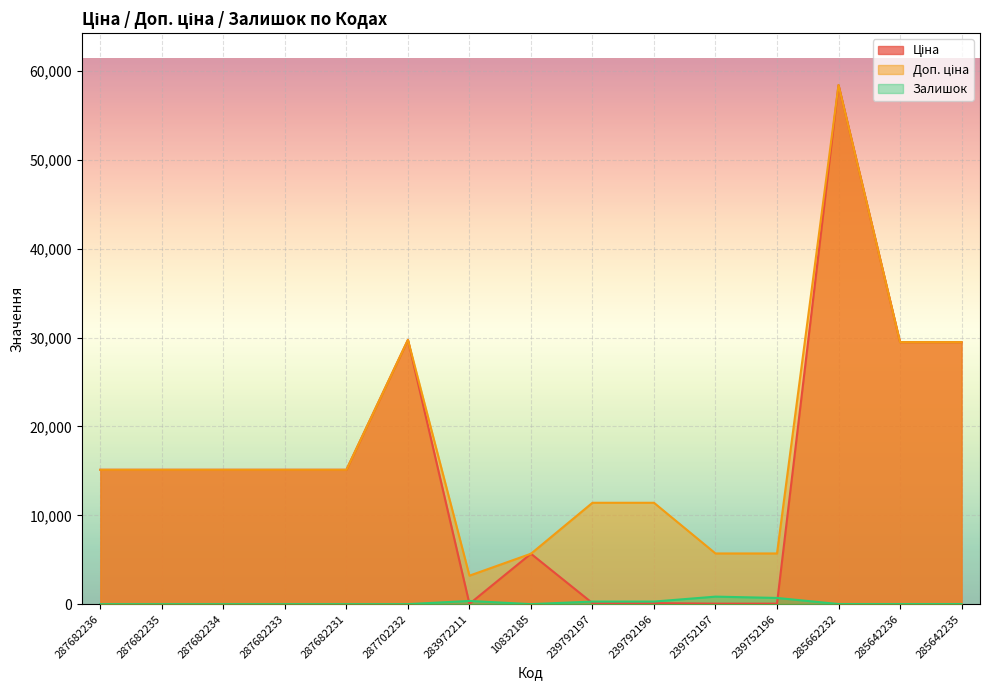

At how many categories does at least one series exceed 27598?

4